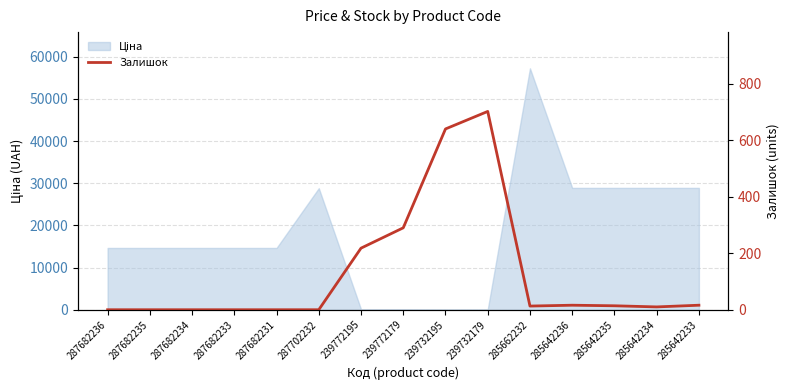

What is the label of the 8th point from the right?

239772179